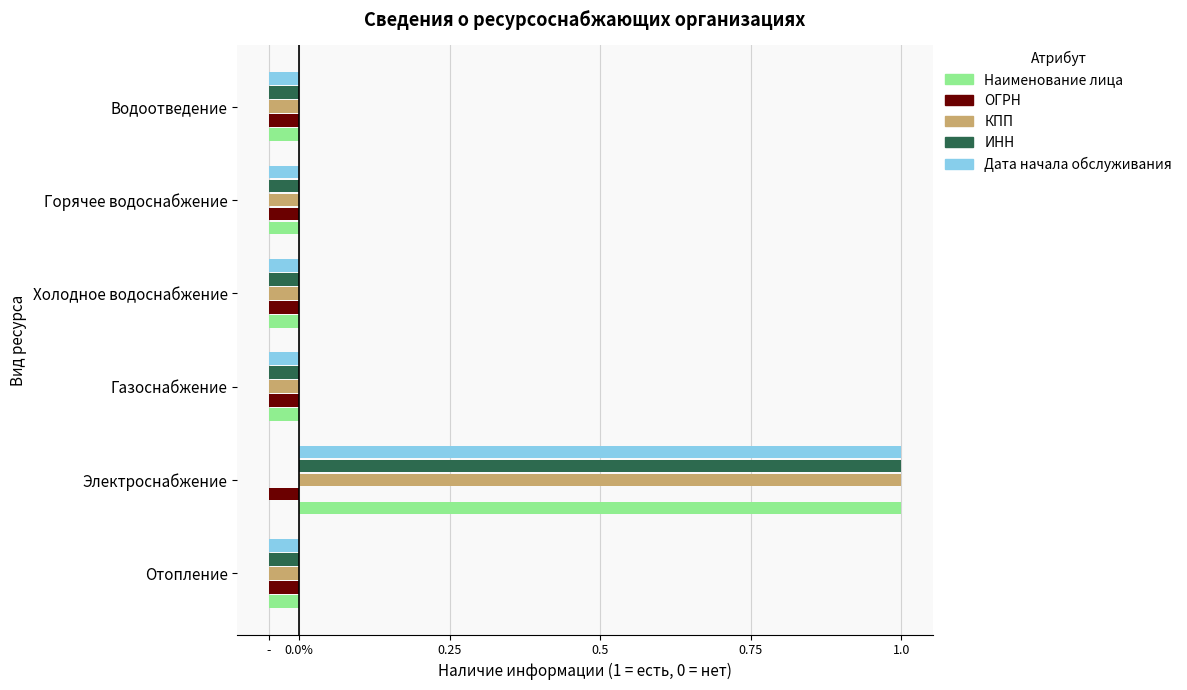

Reading left to right, what are all the values shown in this chart?

Наименование лица: -0.1	1.0	-0.1	-0.1	-0.1	-0.1
ОГРН: 0.1	0.1	0.1	0.1	0.1	0.1
КПП: -0.1	1.0	-0.1	-0.1	-0.1	-0.1
ИНН: -0.1	1.0	-0.1	-0.1	-0.1	-0.1
Дата начала обслуживания: -0.1	1.0	-0.1	-0.1	-0.1	-0.1